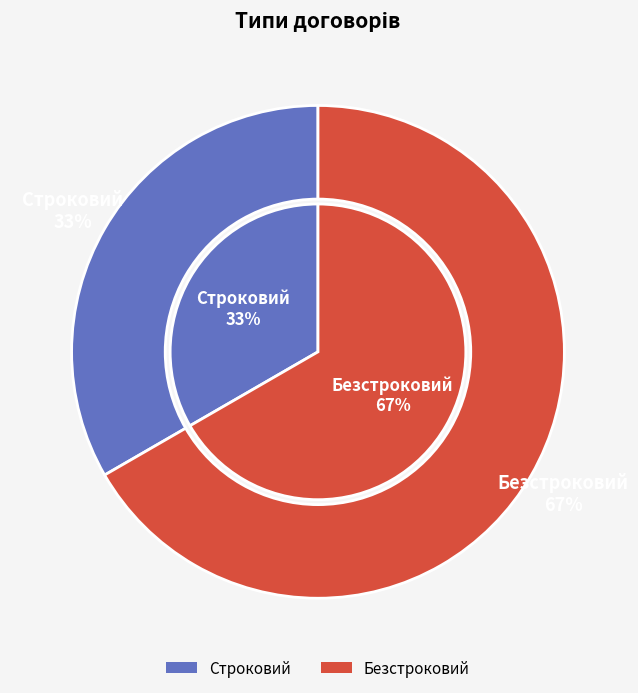

Which slice represents more than half of the pie?

Безстроковий